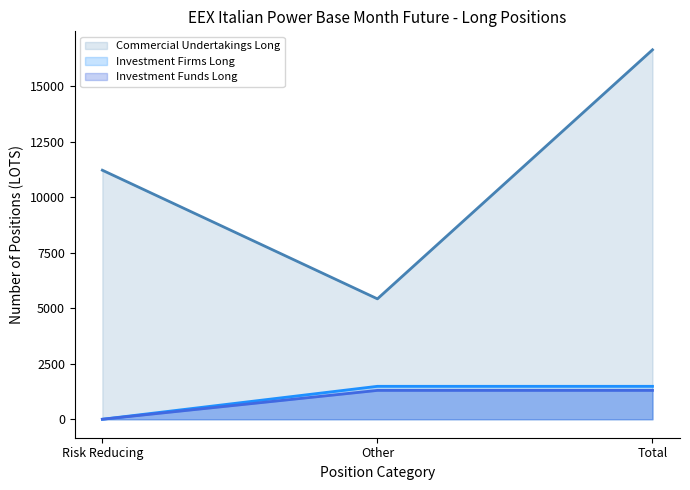

Which series changed the most between Other and Risk reducing directly related to commercial?

Long Commercial Undertakings